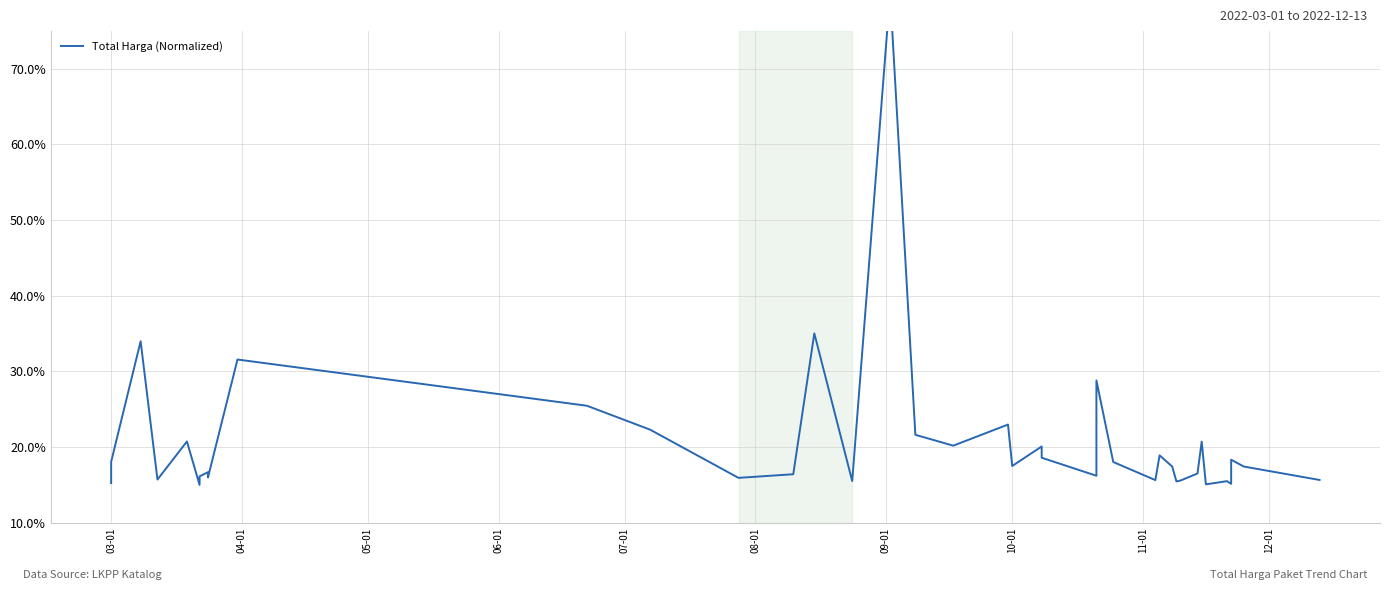

What is the maximum value shown in the chart?

80.0